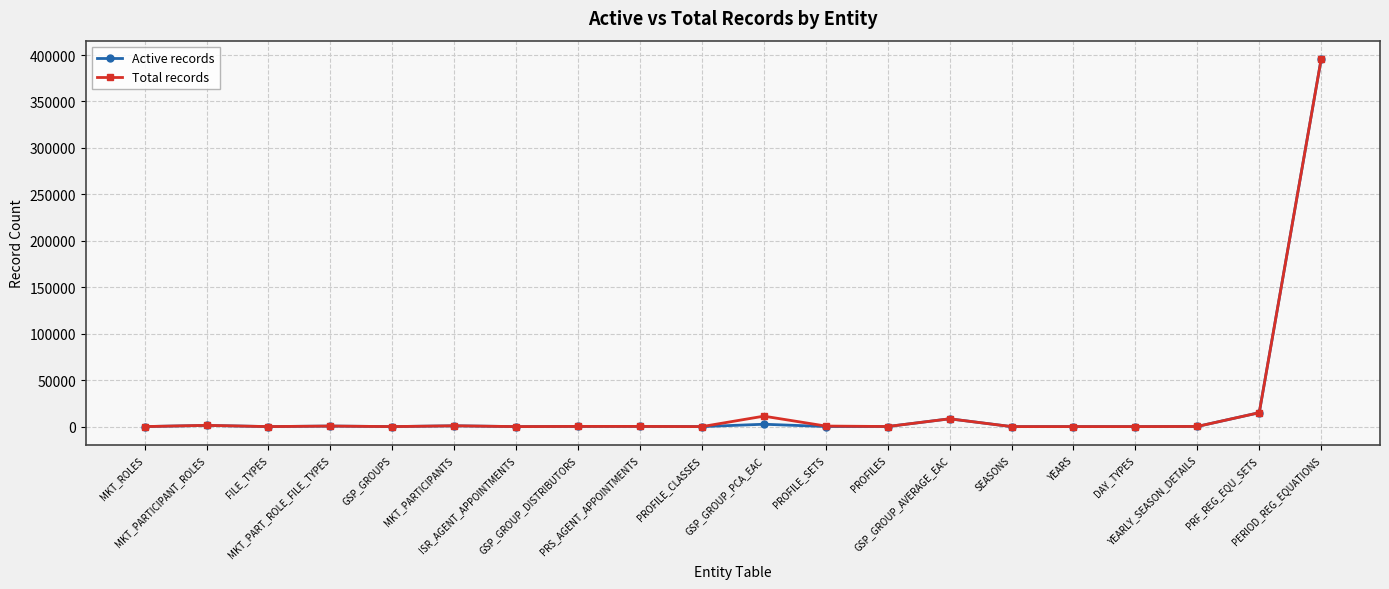

What is the greatest value displayed?

395700